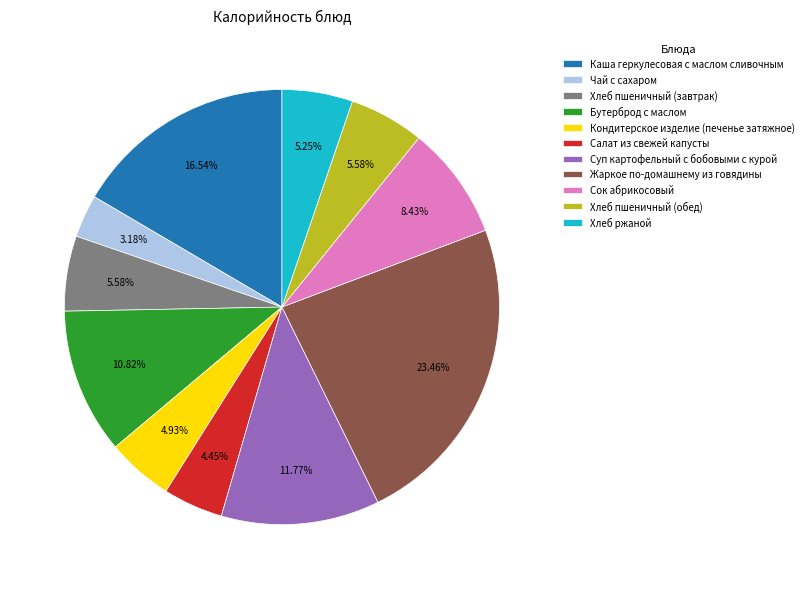

Count the number of slices in the pie.

11